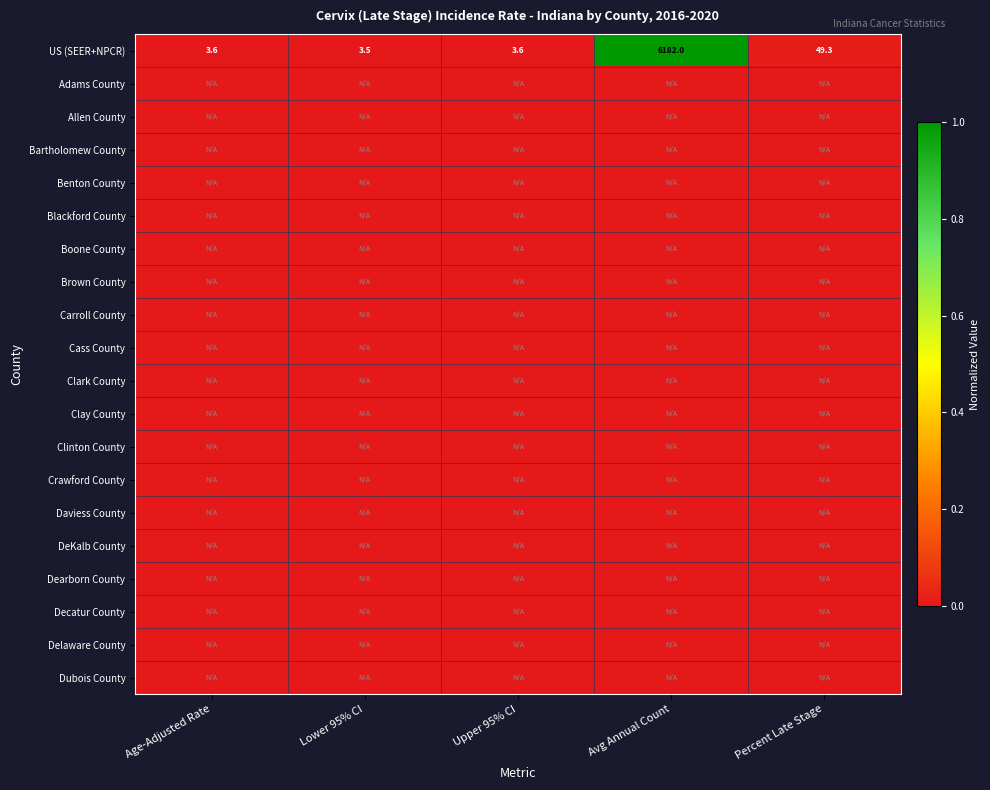

Count the number of categories in the chart.

5